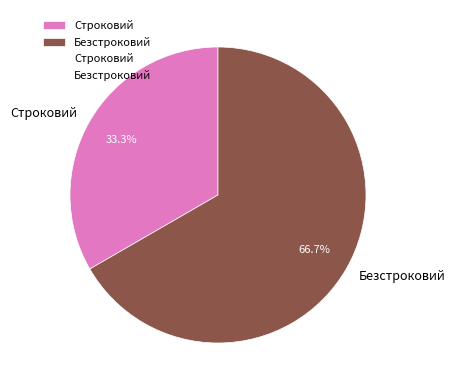

Which category has the smallest portion of the pie?

Строковий